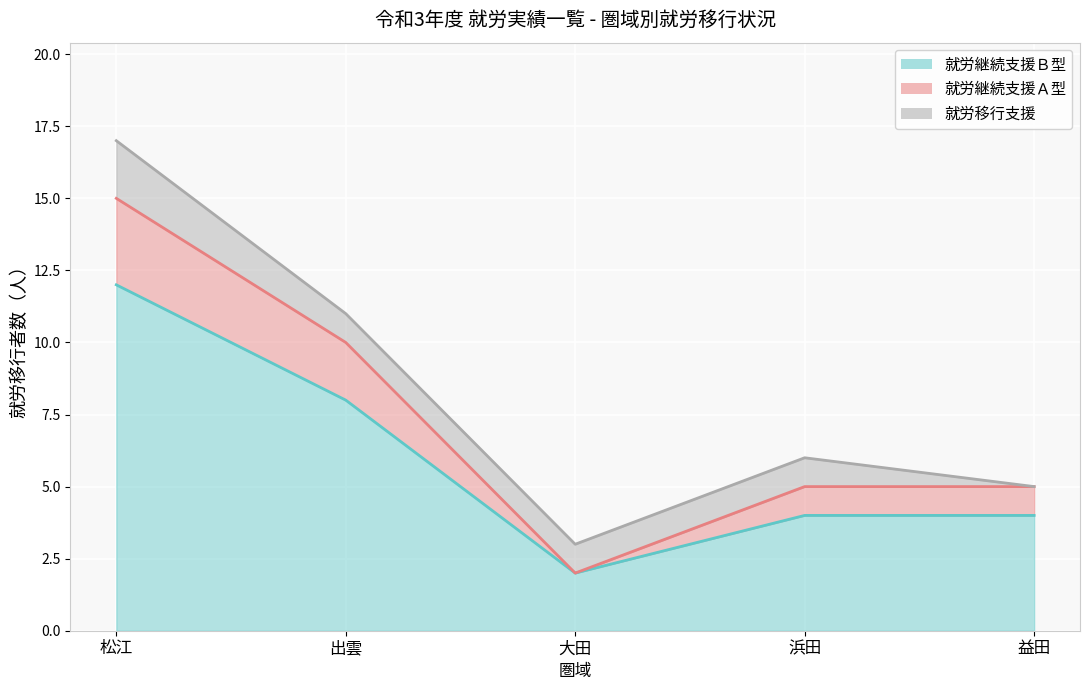

What is the value of the 就労継続支援Ｂ型 point at the 4th from the left?

4